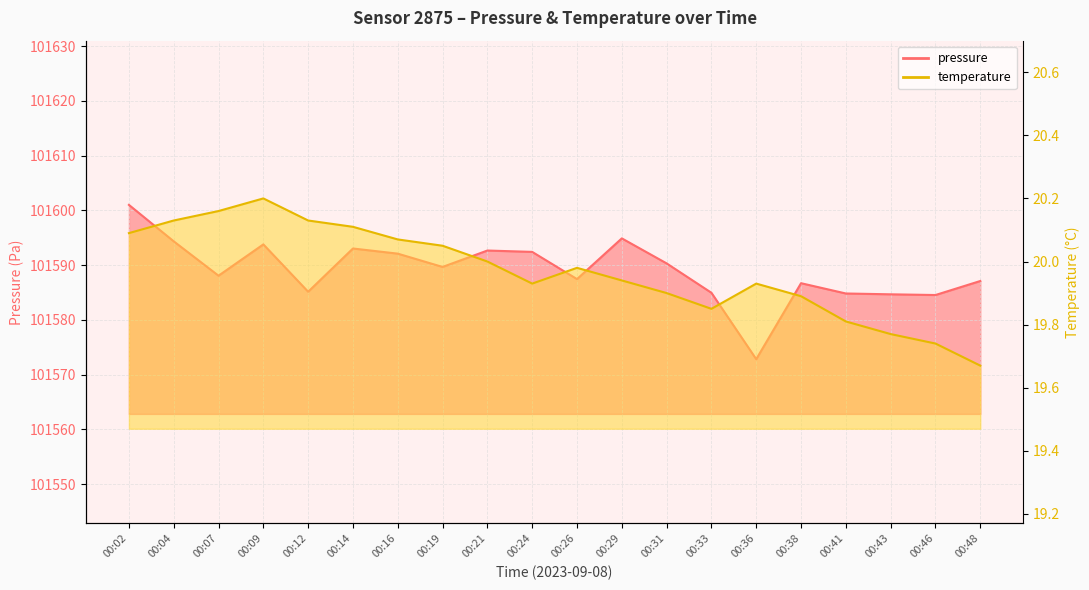

What is the maximum value shown in the chart?

101601.0